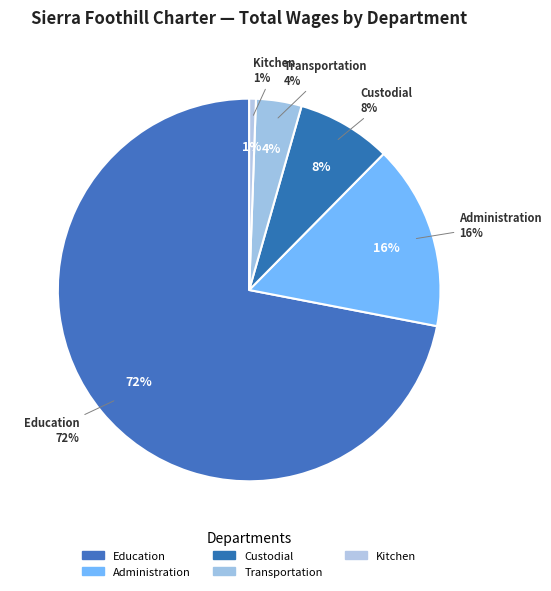

To the nearest percent, what percentage of the pie is Kitchen?

1%